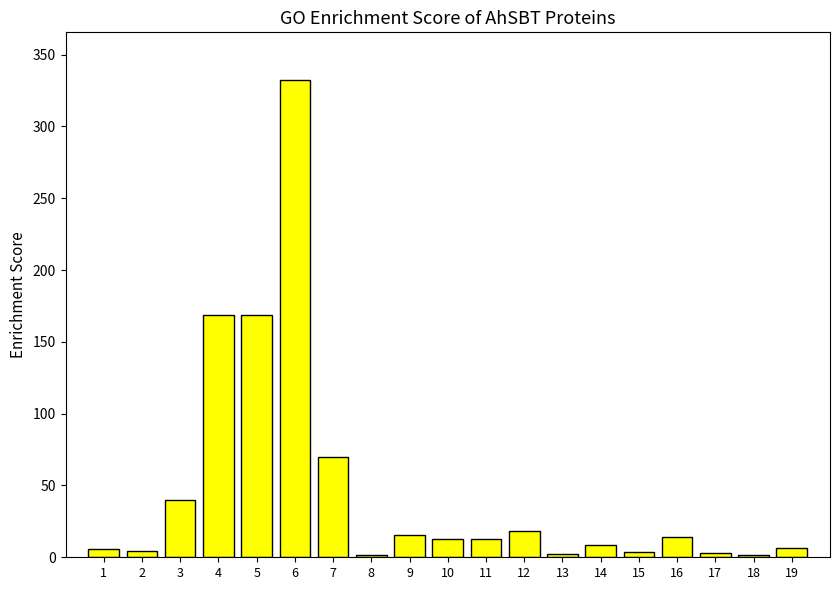

Read the value at 18.

1.6